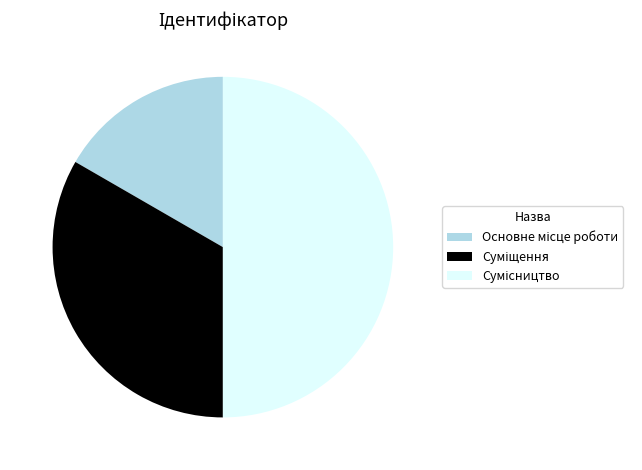

How many segments does this pie chart have?

3